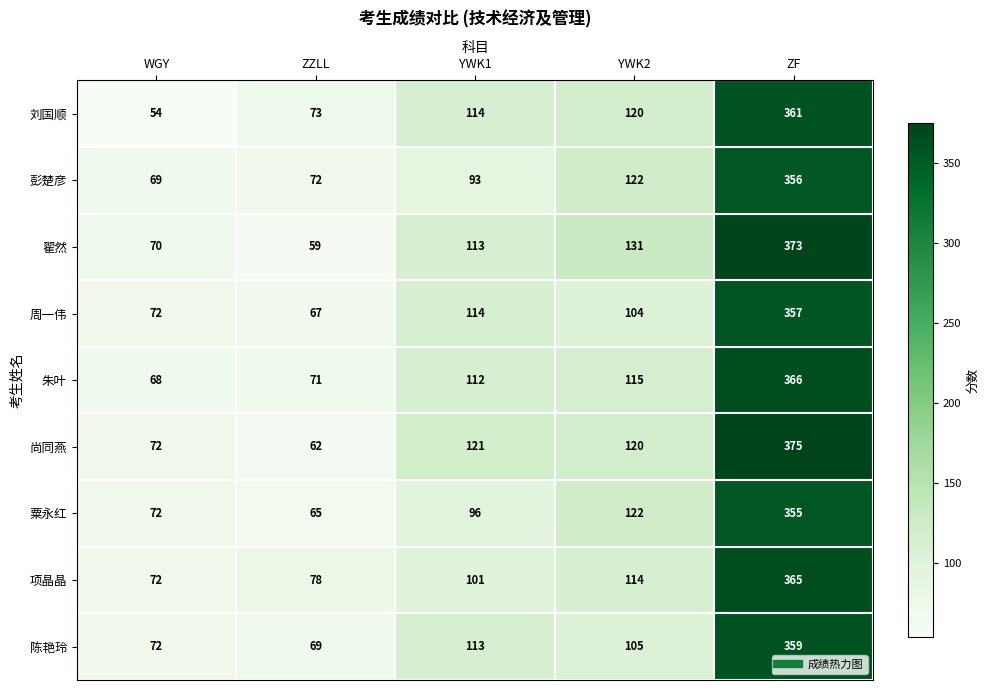

At which category does the chart reach its peak across all series?

ZF